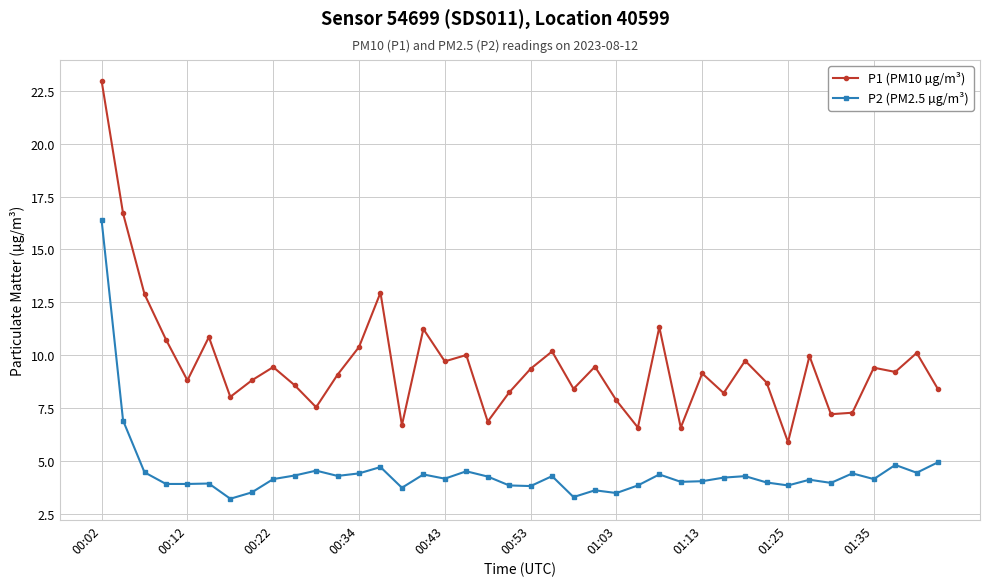

Rank the series by their maximum value, from highest to lowest.

P1 (PM10 µg/m³), P2 (PM2.5 µg/m³)